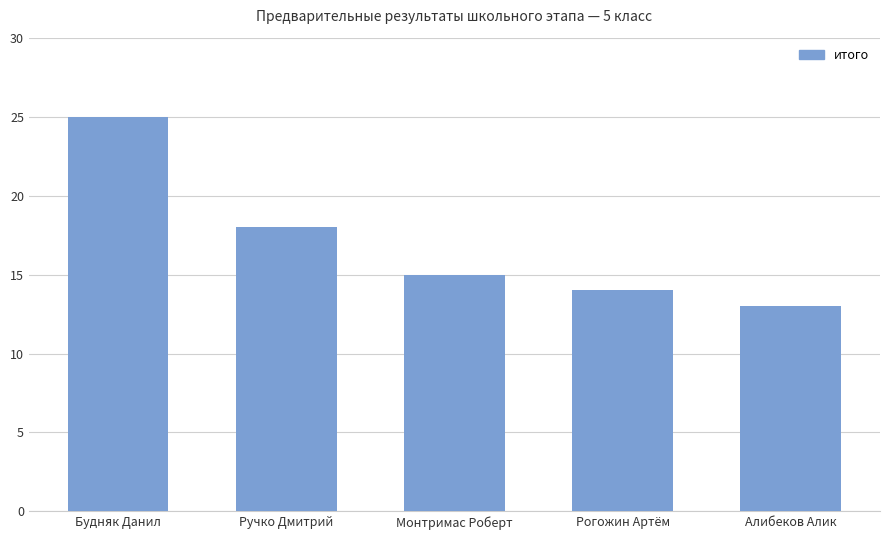

Are the bars horizontal?

No